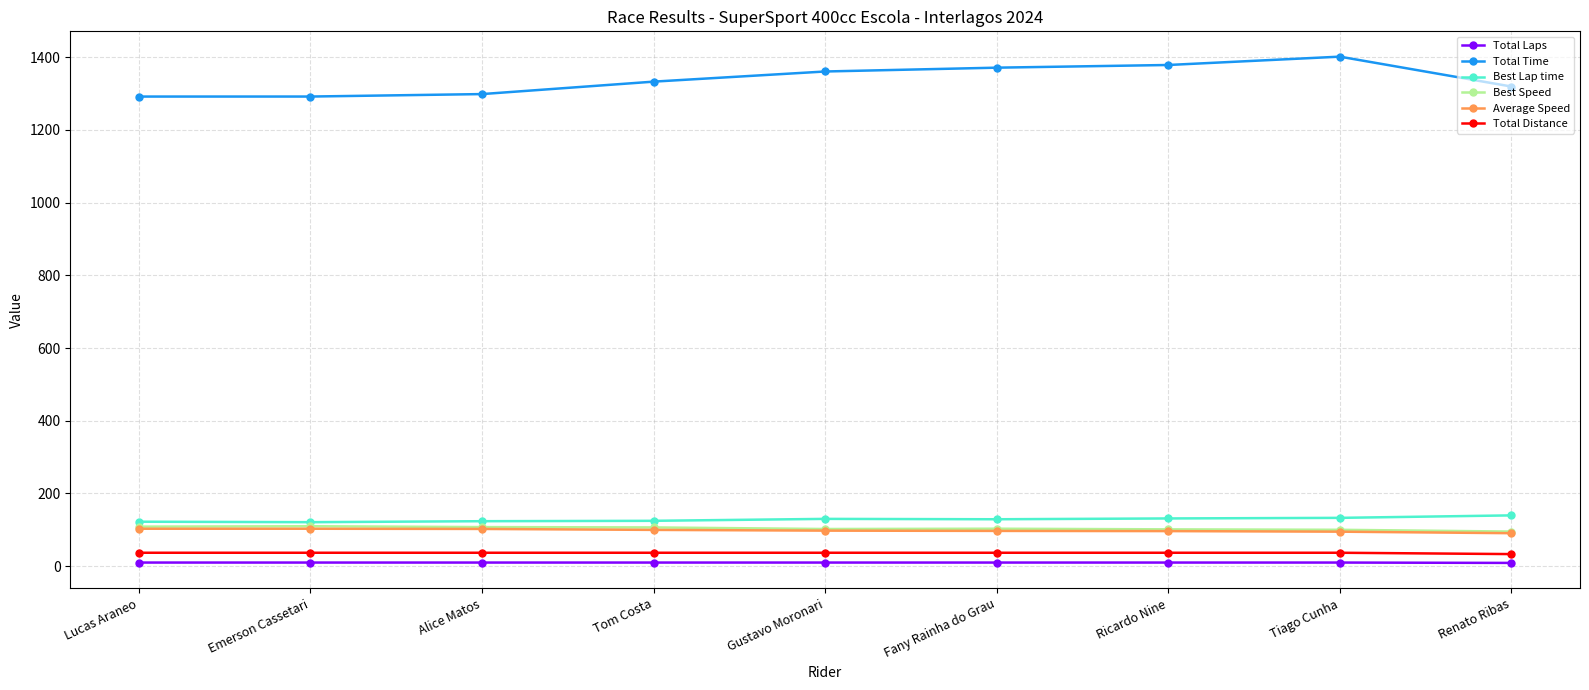

What is the spread (max minus min) of values at Alice Matos?

1288.4